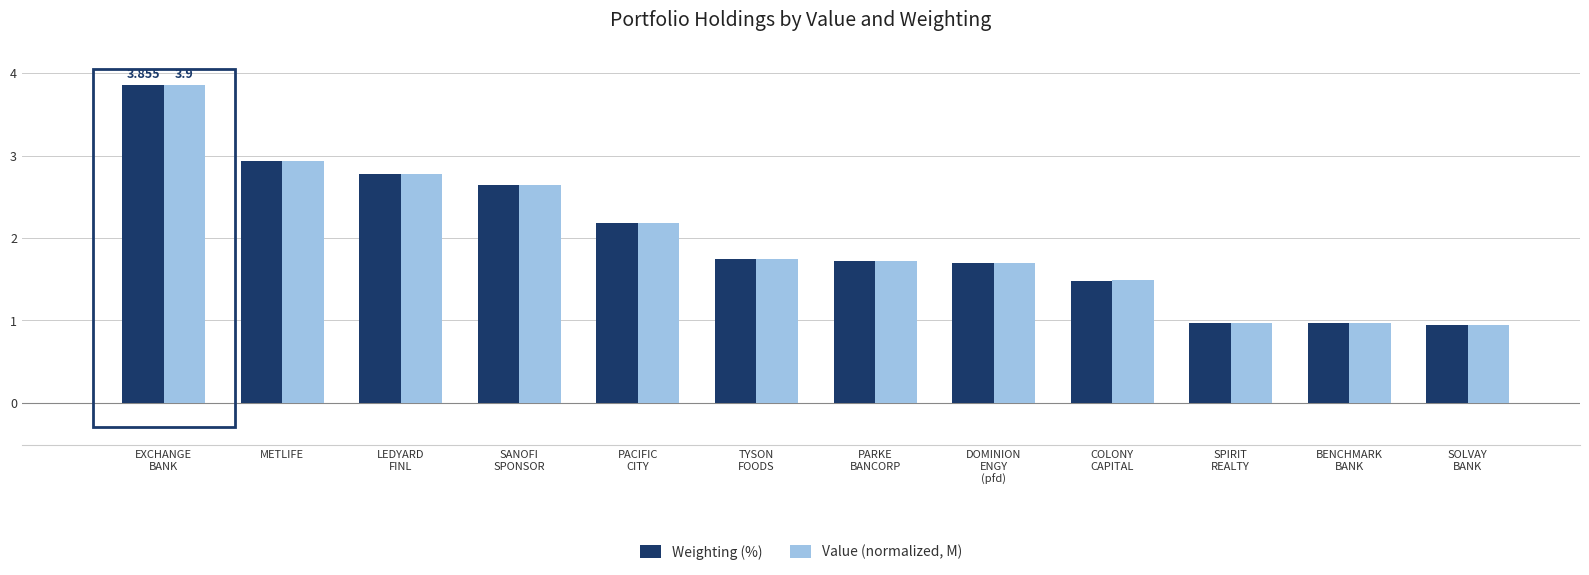

What are all the series names shown in the legend?

Weighting (%), Value (normalized, M)